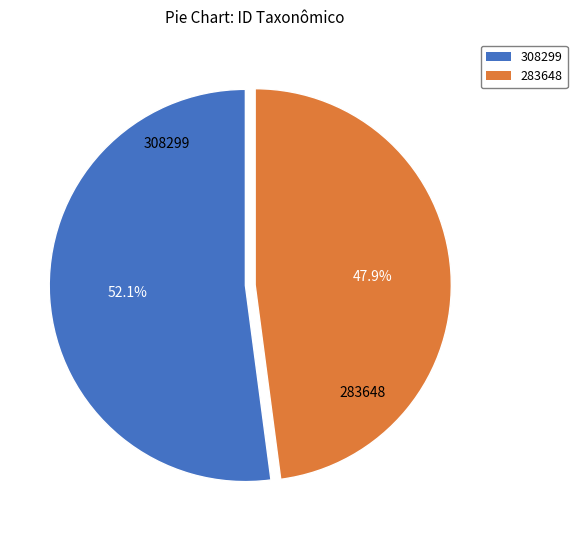

Between 283648 and 308299, which is larger?

308299